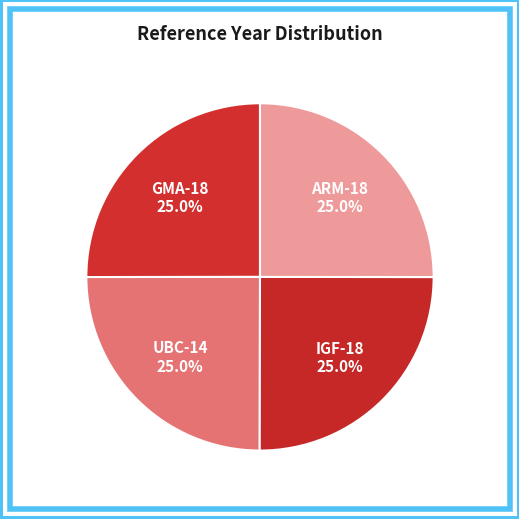

Count the number of slices in the pie.

4